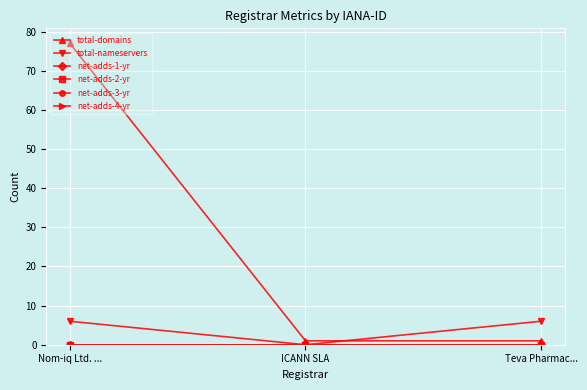

What is the label of the 3rd point from the right?

Nom-iq Ltd. ...